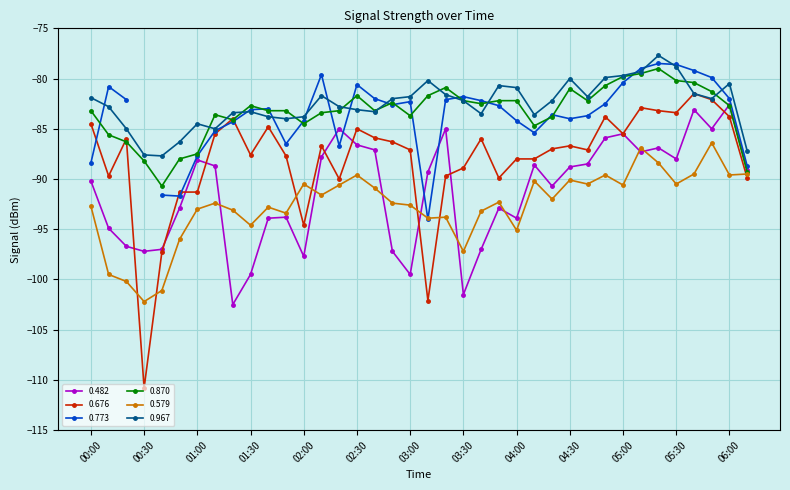

What position from the right is 00:10?

37